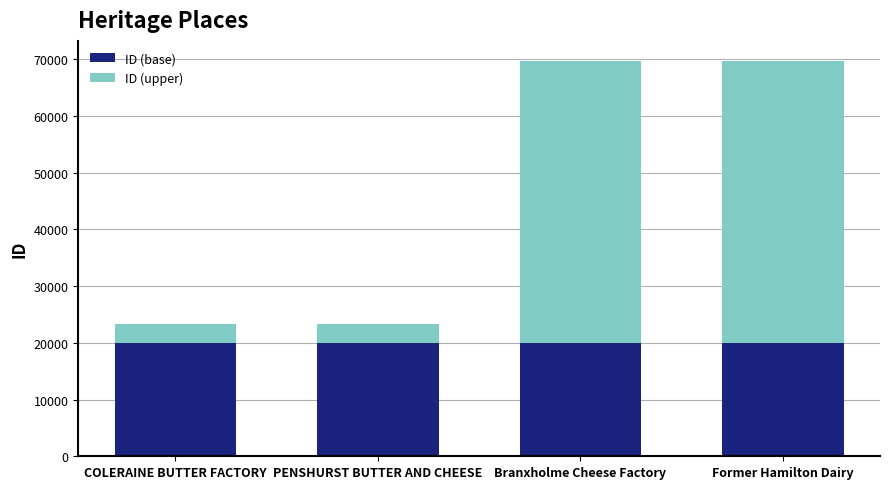

The ID (base) series shows 12267 at PENSHURST BUTTER AND CHEESE. True or false?

False